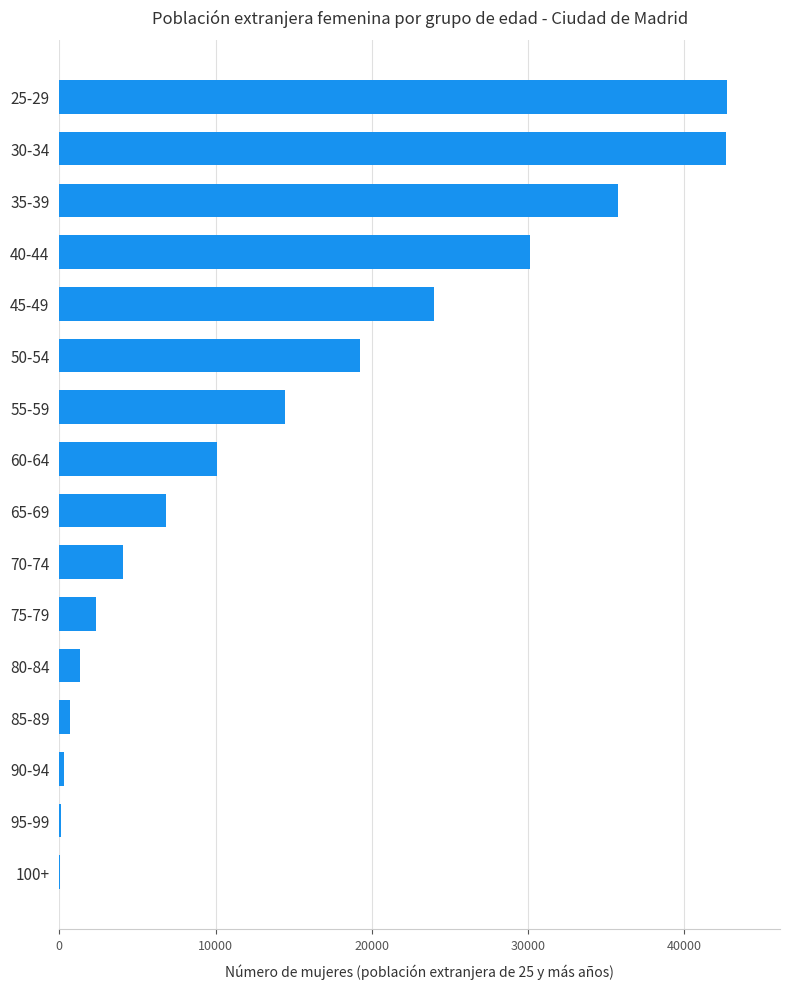

What is the sum of all values?

234736